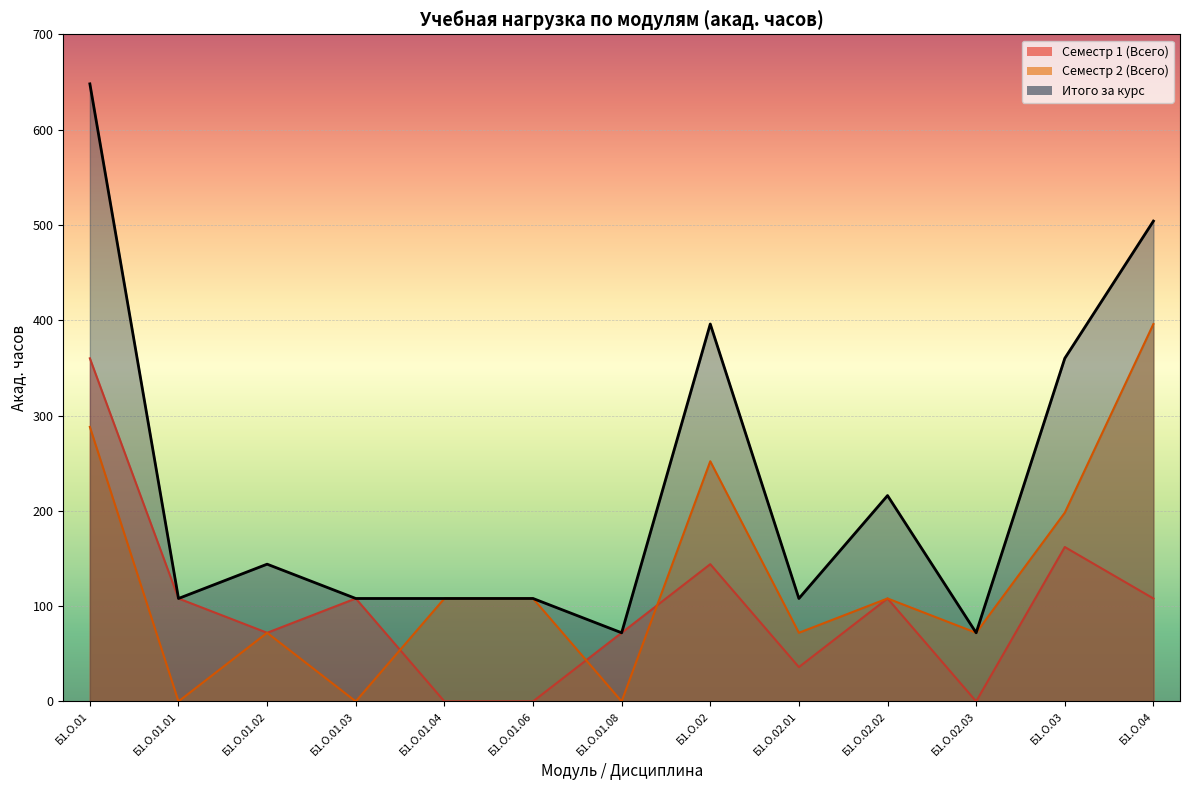

What is the maximum value for Семестр 1 (Всего)?

360